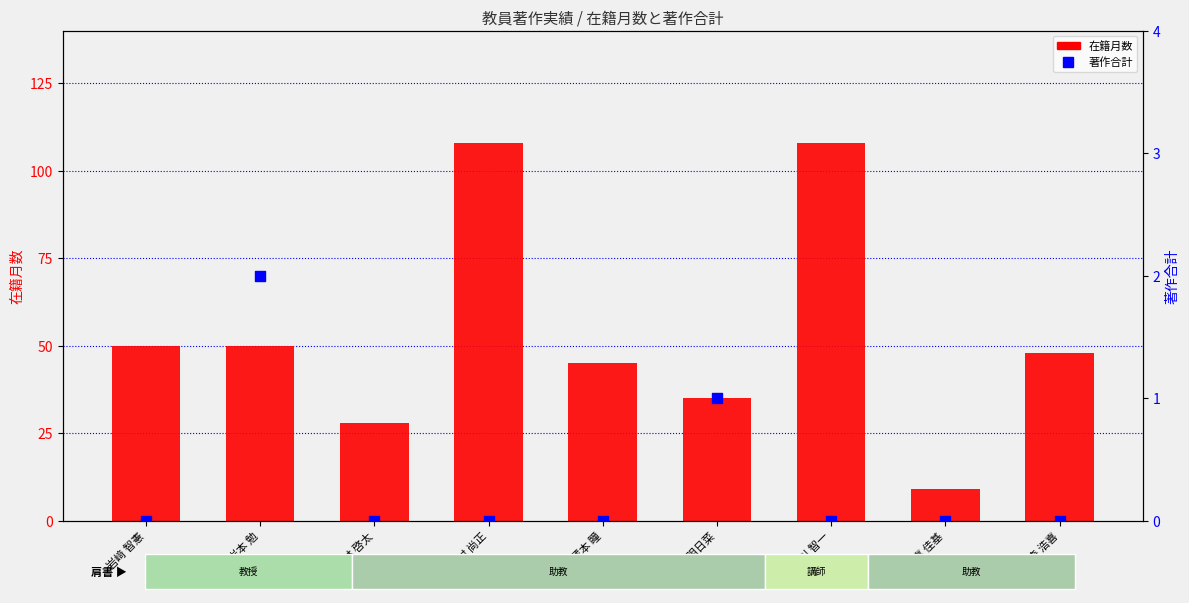

Which series reaches the maximum Y coordinate?

在籍月数